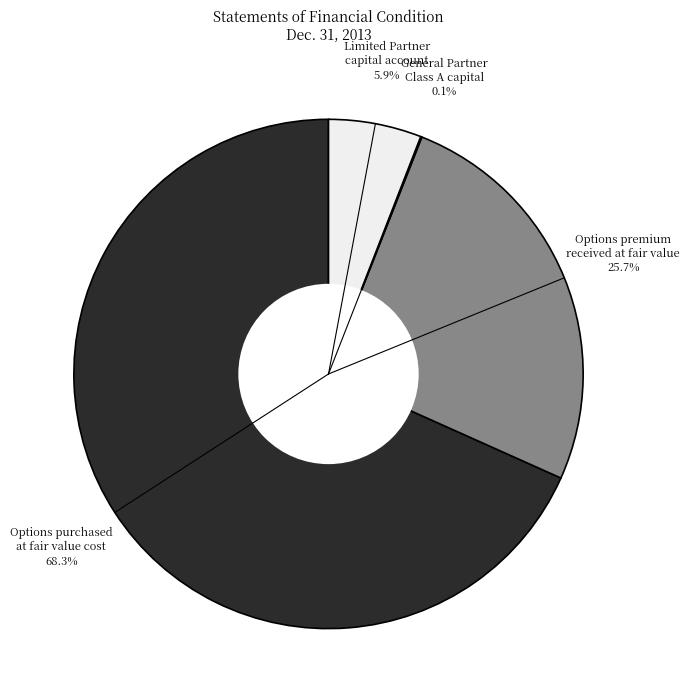

Does any single category account for the majority?

Yes